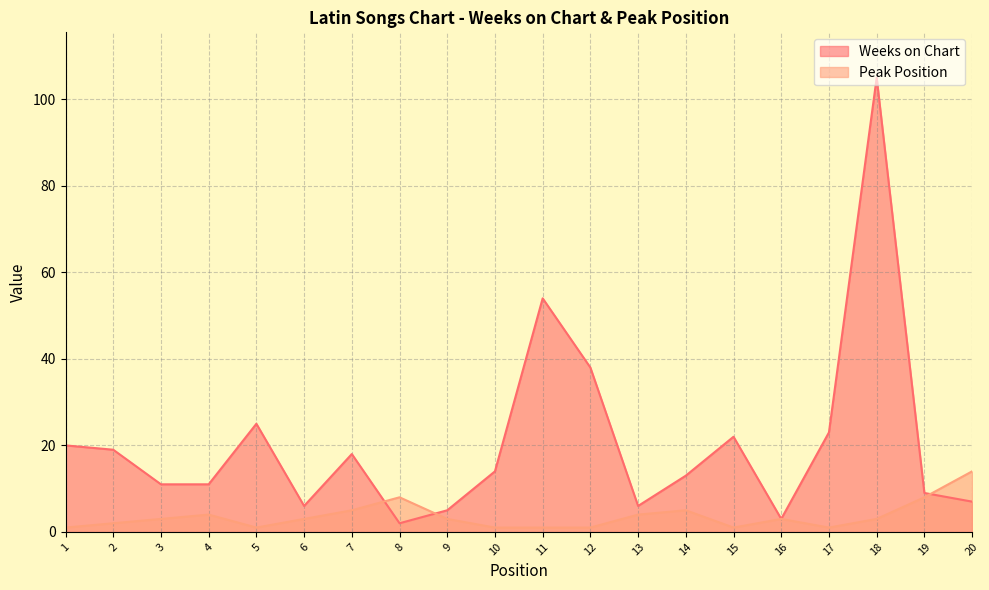

Reading left to right, list all the values displayed in this chart.

Weeks on Chart: 20	19	11	11	25	6	18	2	5	14	54	38	6	13	22	3	23	105	9	7
Peak Position: 1	2	3	4	1	3	5	8	3	1	1	1	4	5	1	3	1	3	8	14